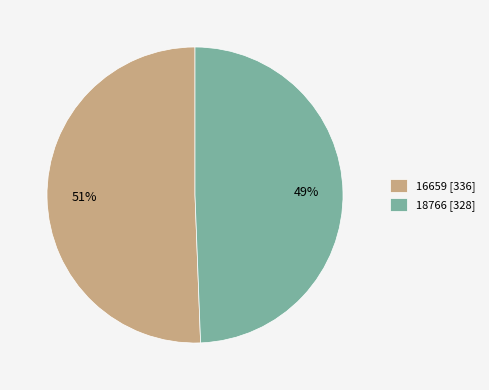

How many slices are in this pie chart?

2